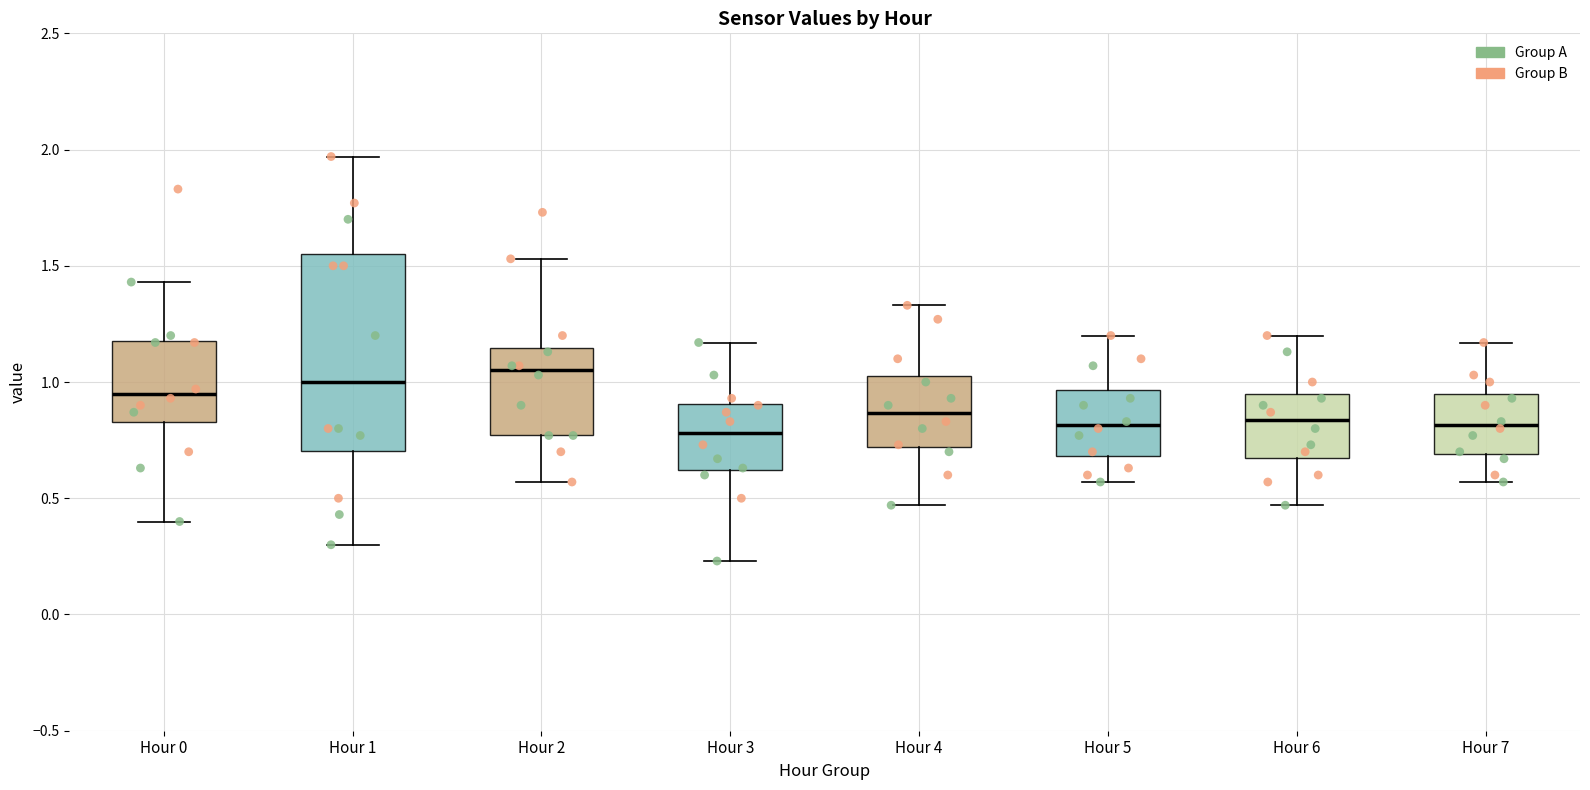

Reading left to right, read every box against the y-axis: the position of its median line, the range the box covers, and the ends of its whiskers. The values are not printed on the chart, so give them approximately, as read against the axis.

Hour 0: median 0.95, box 0.85 to 1.20, whiskers 0.40 to 1.45
Hour 1: median 1.00, box 0.70 to 1.55, whiskers 0.30 to 1.95
Hour 2: median 1.05, box 0.75 to 1.15, whiskers 0.55 to 1.55
Hour 3: median 0.80, box 0.60 to 0.90, whiskers 0.25 to 1.15
Hour 4: median 0.85, box 0.70 to 1.05, whiskers 0.45 to 1.35
Hour 5: median 0.80, box 0.70 to 0.95, whiskers 0.55 to 1.20
Hour 6: median 0.85, box 0.70 to 0.95, whiskers 0.45 to 1.20
Hour 7: median 0.80, box 0.70 to 0.95, whiskers 0.55 to 1.15